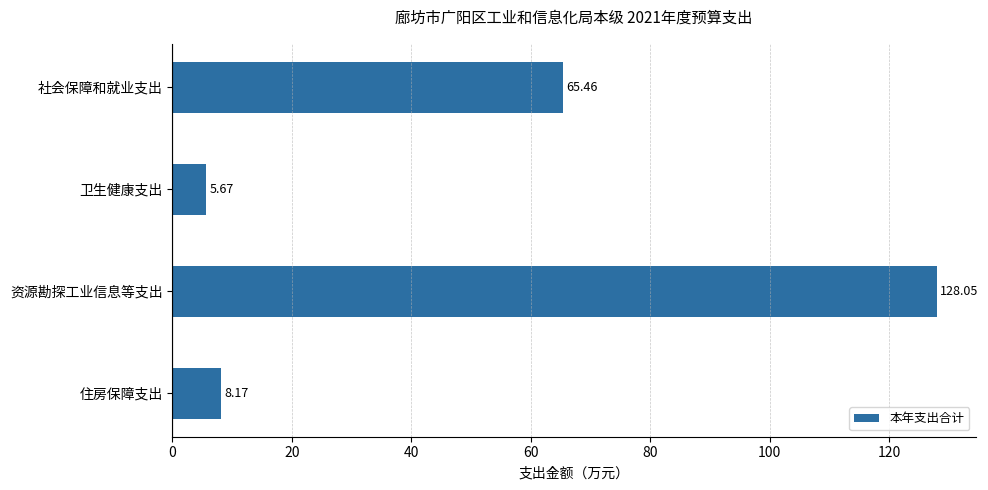

At which label is the value closest to 66?

社会保障和就业支出